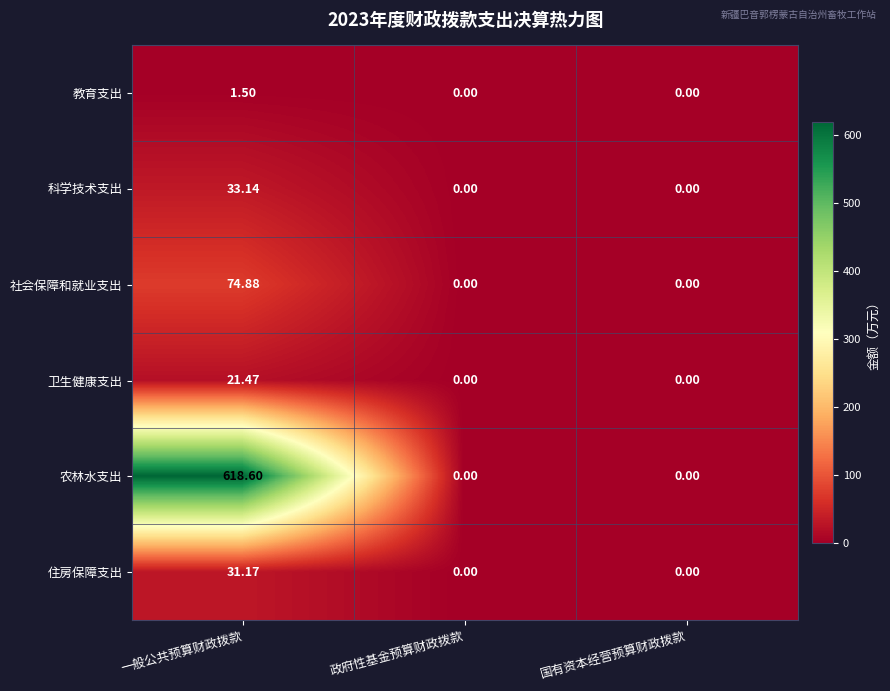

Which category has the highest value across all series?

一般公共预算财政拨款